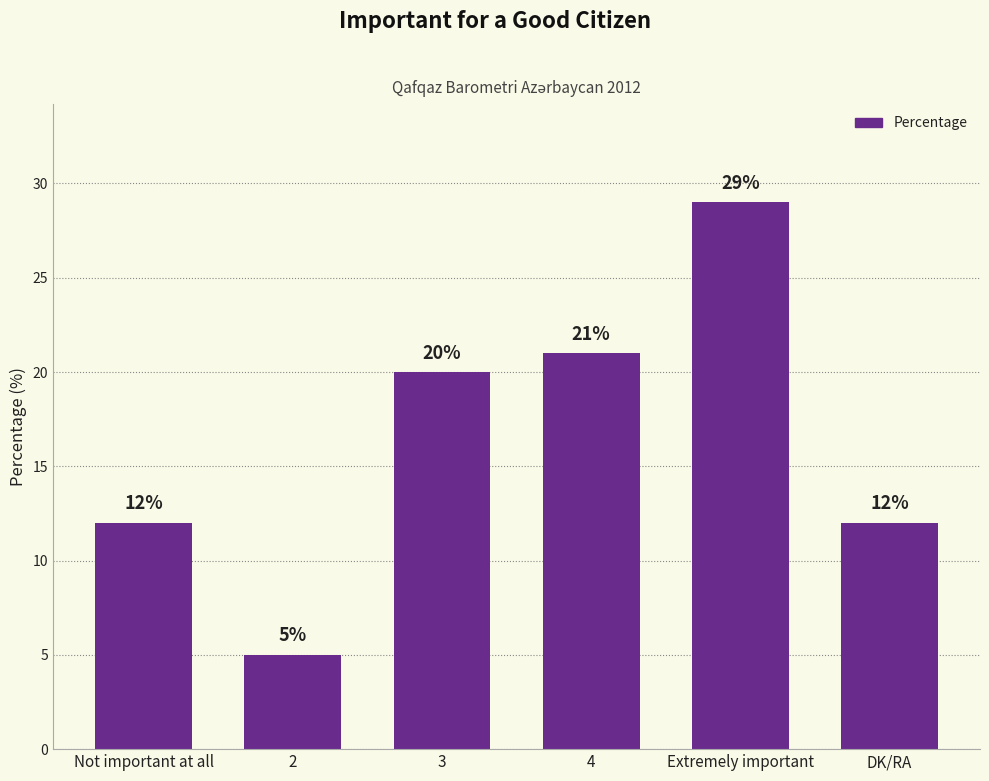

What is the sum of the values at 2 and Extremely important?

34